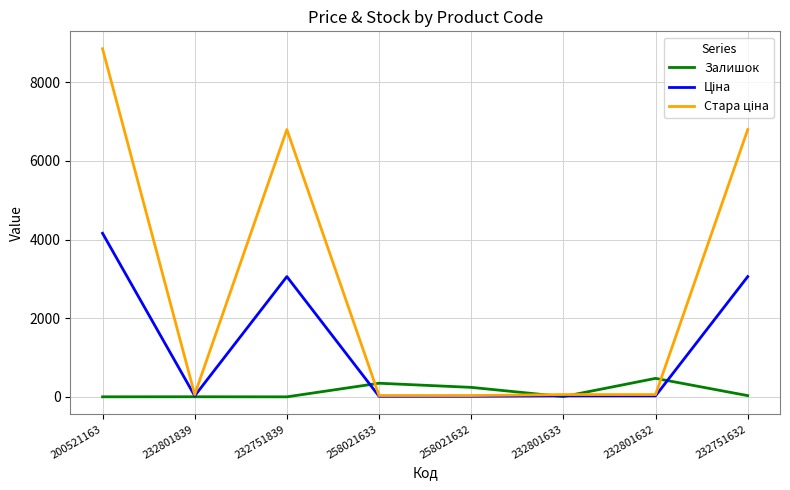

What is the minimum value shown in the chart?

1.0